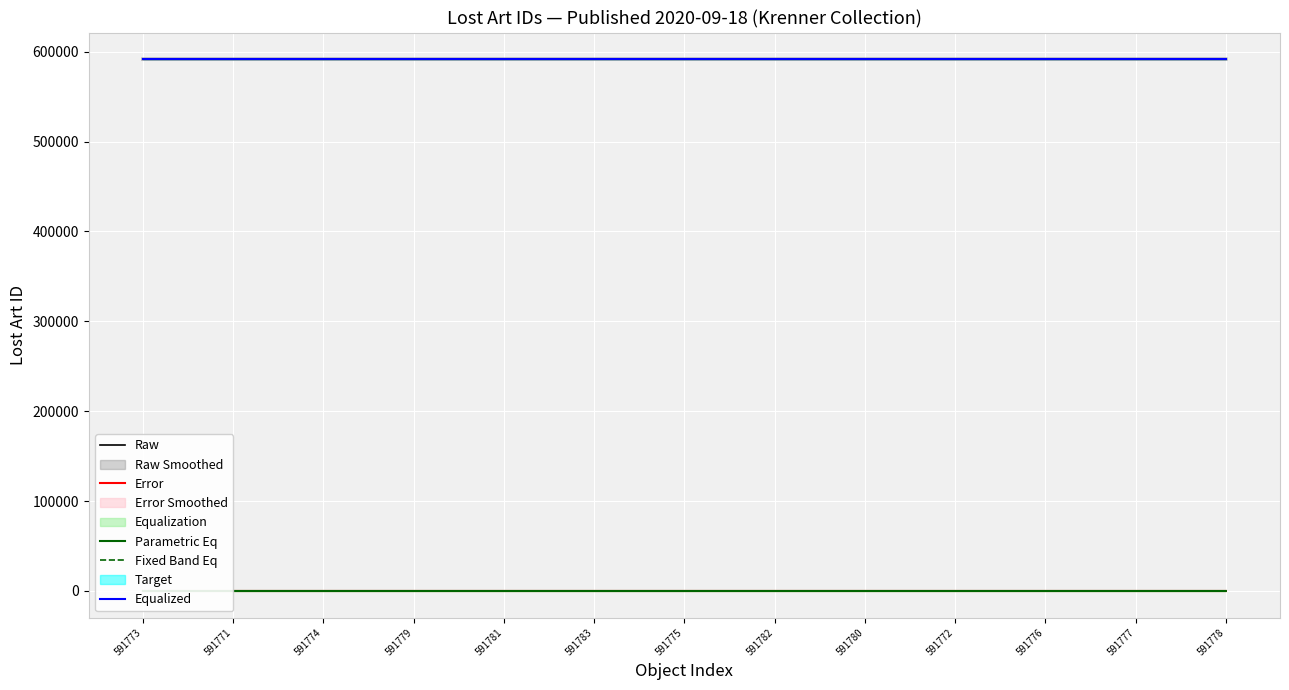

What is the difference between the second highest and minimum values in the Error series?

11